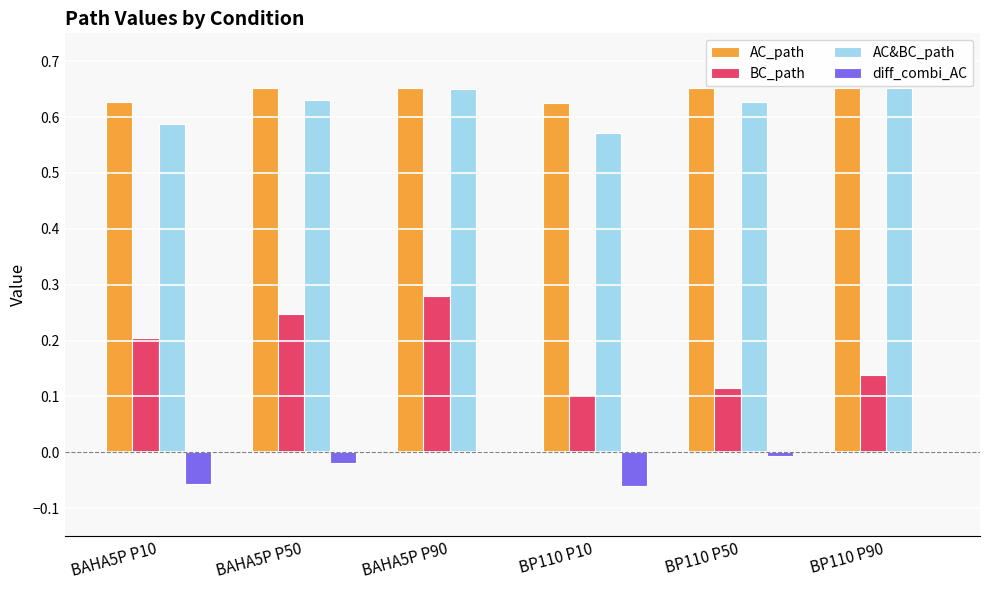

Which series has the largest range (max minus min)?

BC_path